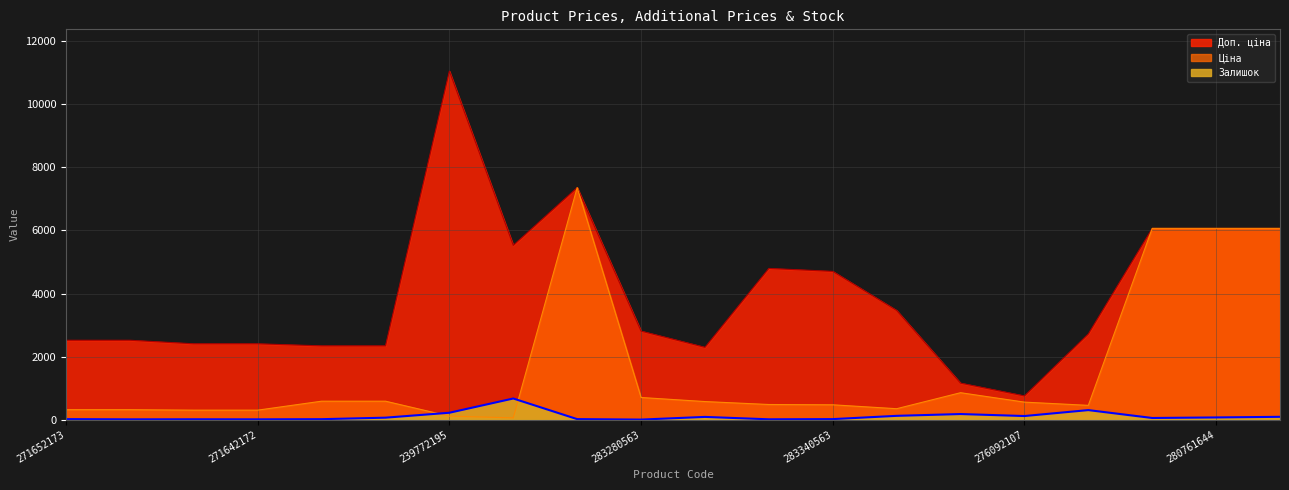

Which category has the highest value across all series?

239772195